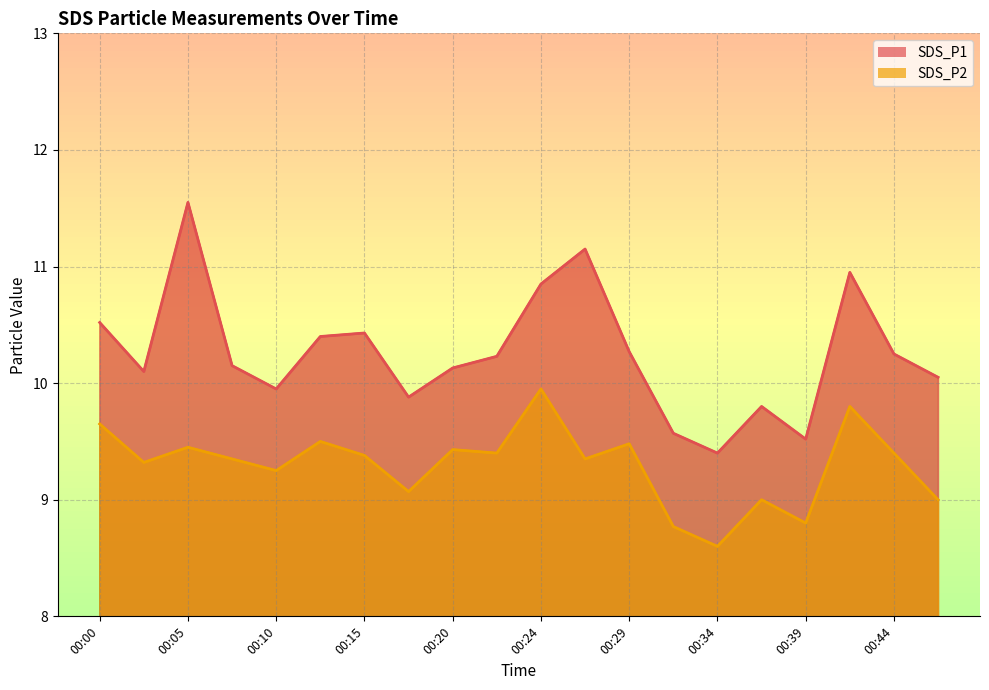

Rank the series by their maximum value, from highest to lowest.

SDS_P1, SDS_P2